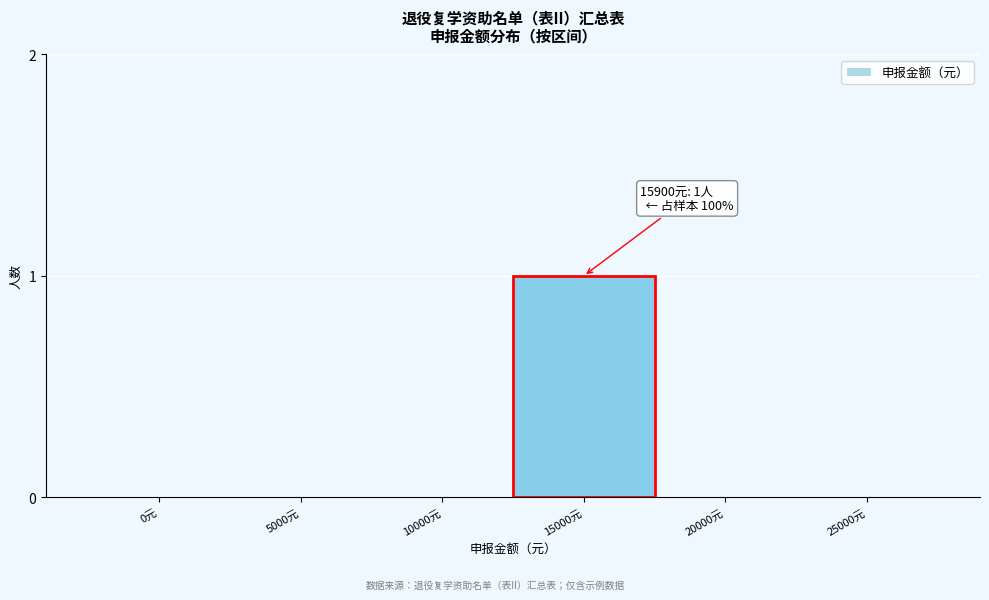

Reading left to right, list all the values displayed in this chart.

0元=0	5000元=0	10000元=0	15000元=1	20000元=0	25000元=0